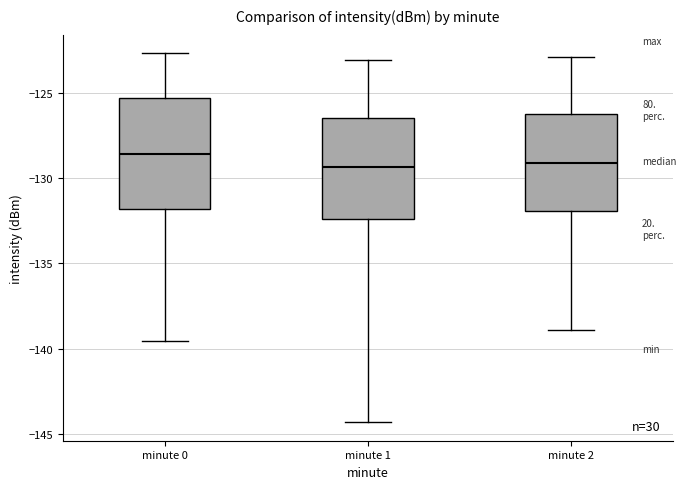

Where does the median line of the box for minute 1 sit on the y-axis? The values are not printed on the chart, so give them approximately, as read against the axis.

-129.5